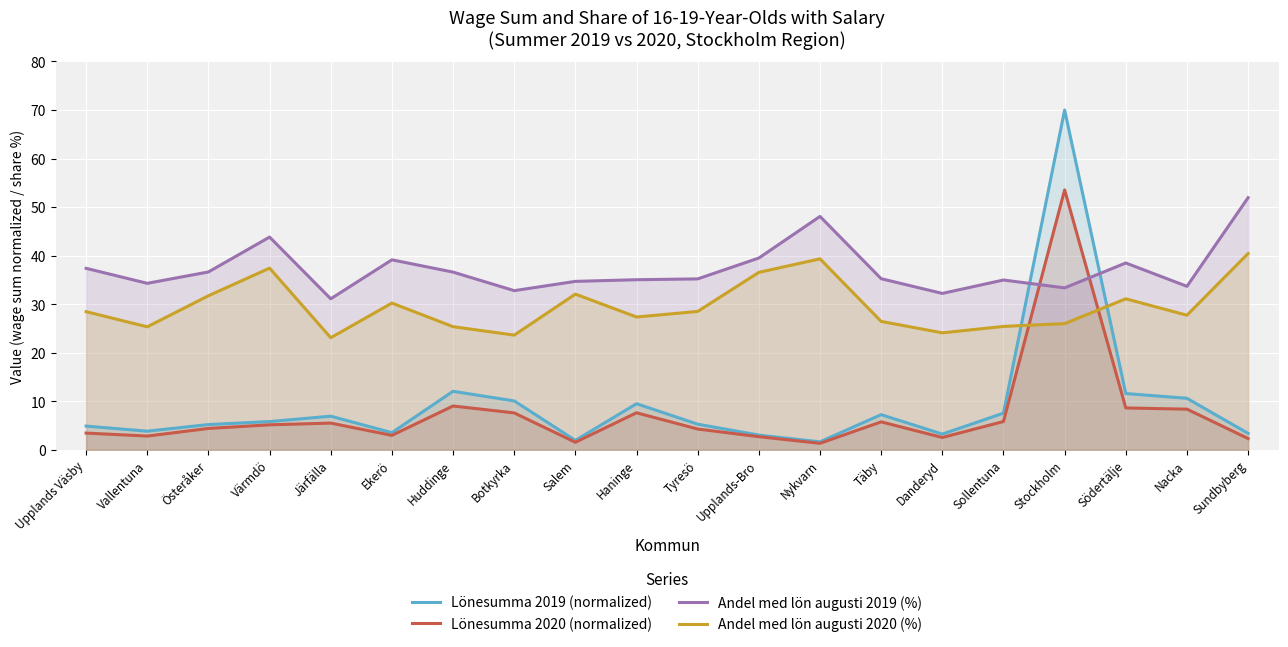

How many intersections are there between Andel med lön augusti 2020 (%) and Lönesumma 2019 (normalized)?

2